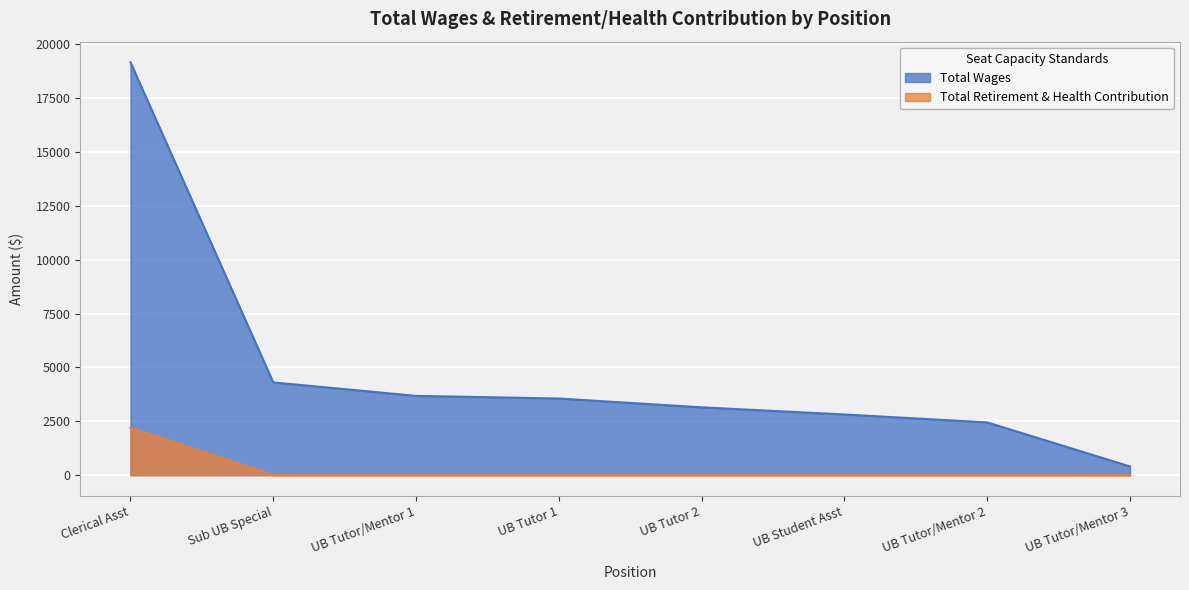

The value of Total Retirement & Health Contribution at UB Tutor 2 is -1125. True or false?

False